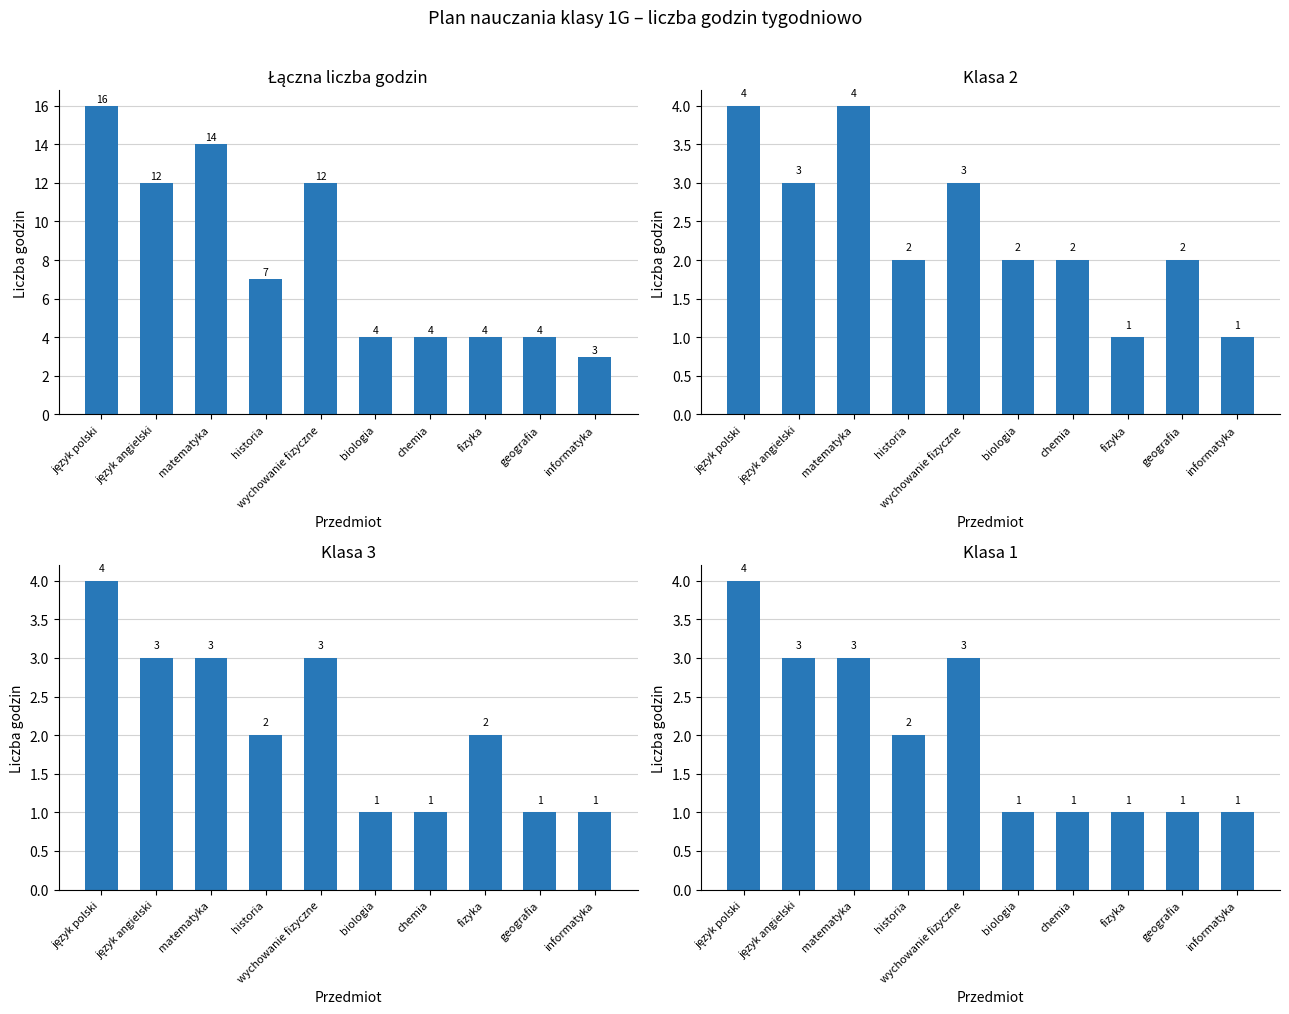

True or false: Klasa 1 has a value of 1 at biologia.

True